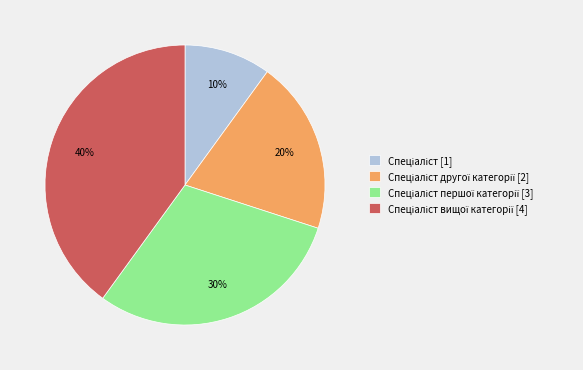

Is there any slice that represents more than half of the pie?

No